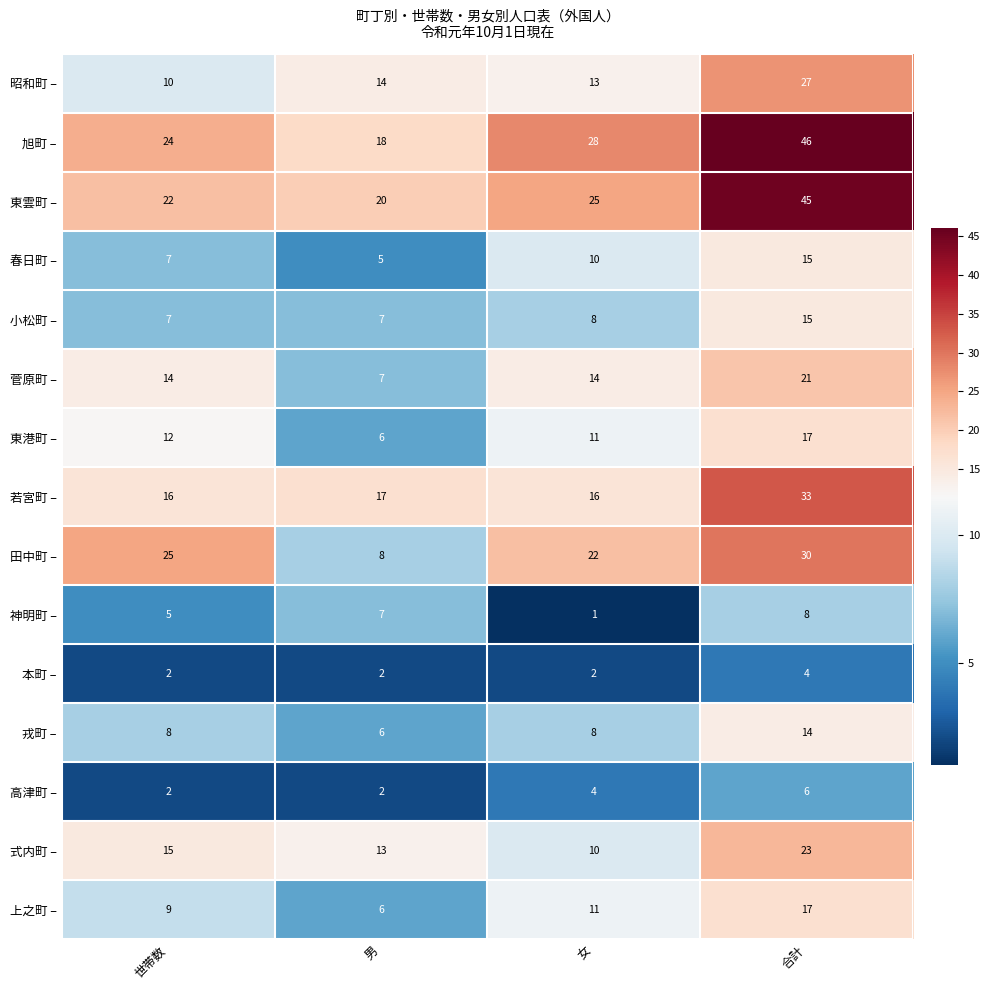

At which category does the chart reach its minimum across all series?

女